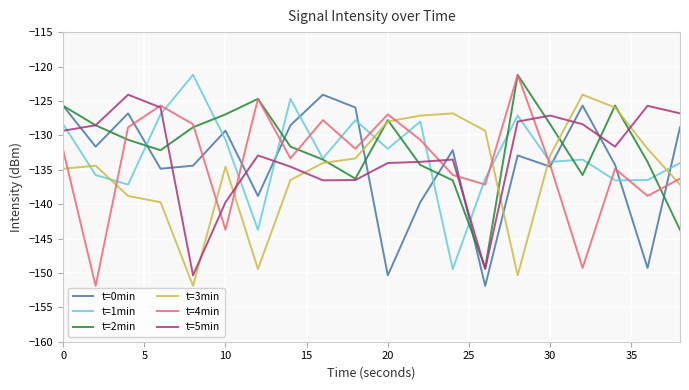

How many interior local peaks does the t=2min series have?

4